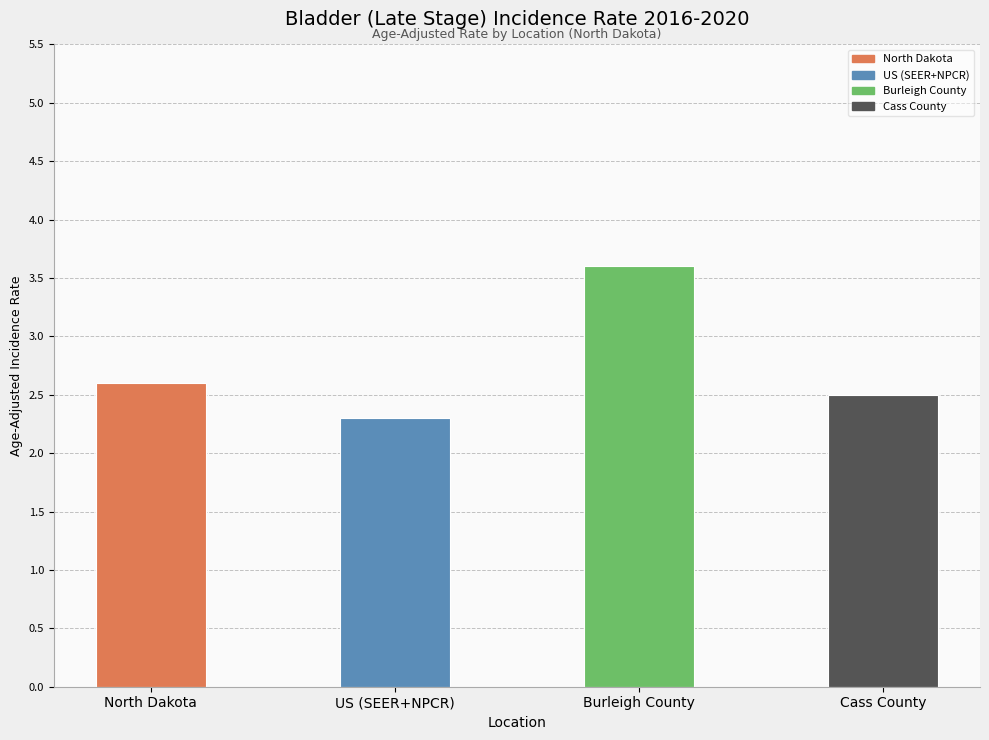

What is the ratio of the value at Burleigh County to the value at Cass County?

1.4